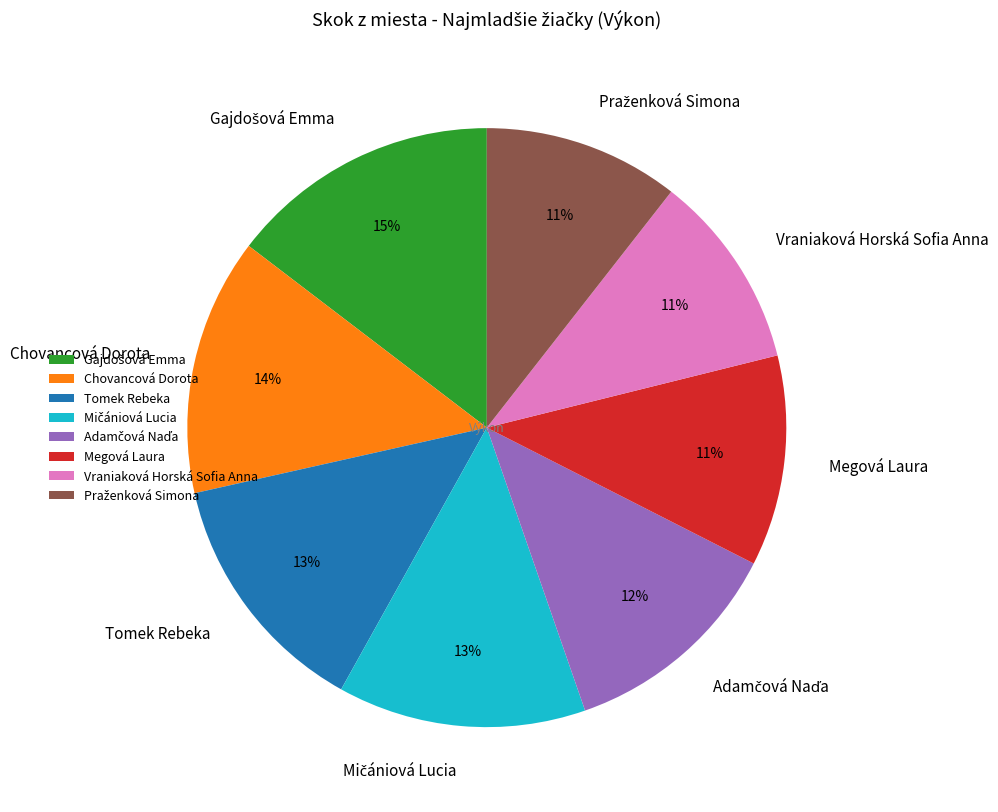

What percentage is the Tomek Rebeka slice, to the nearest percent?

13%